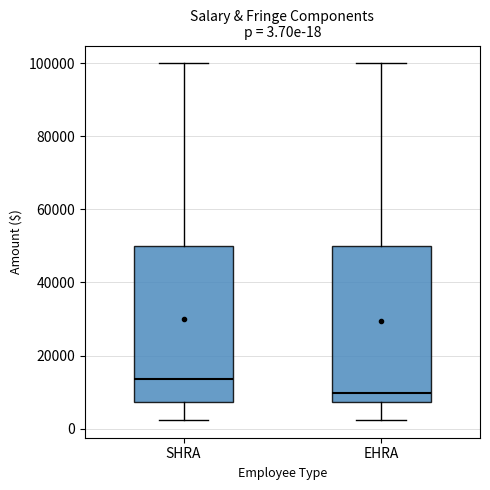

Which box's median line is the lowest?

EHRA